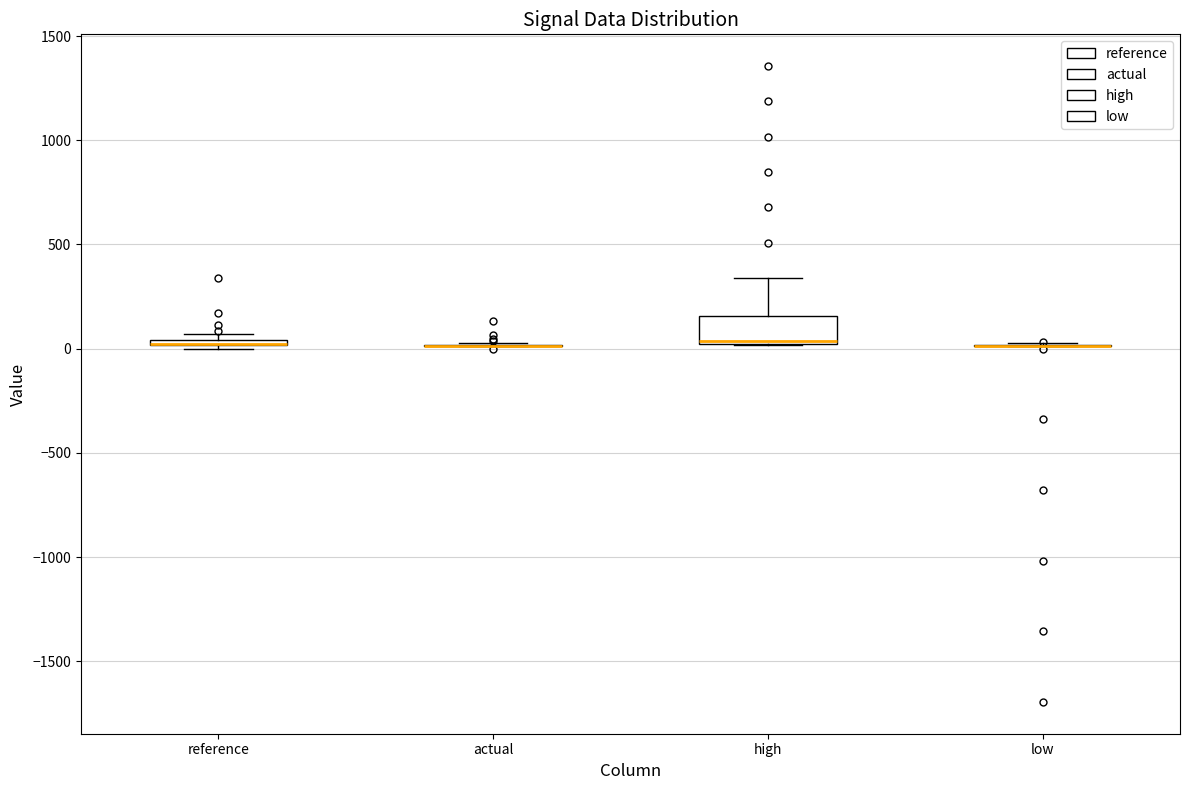

Where is the upper edge of the box for reference on the y-axis? The values are not printed on the chart, so give them approximately, as read against the axis.

50